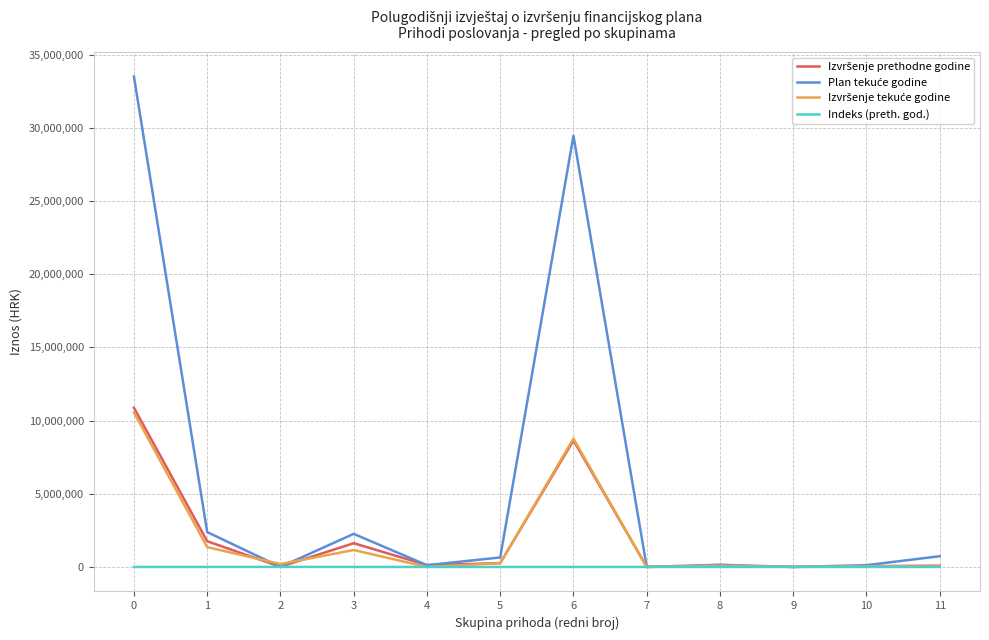

What is the greatest value displayed?

33491987.0